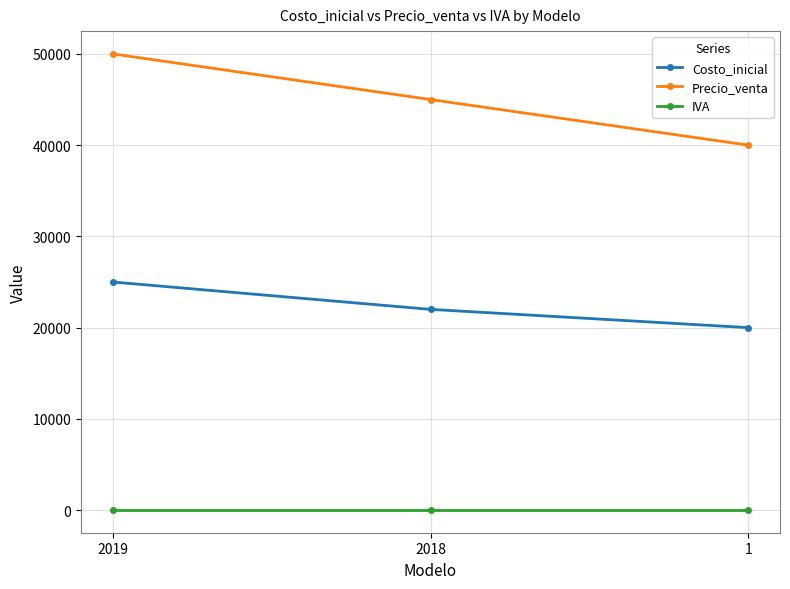

Does the chart have visible grid lines?

Yes